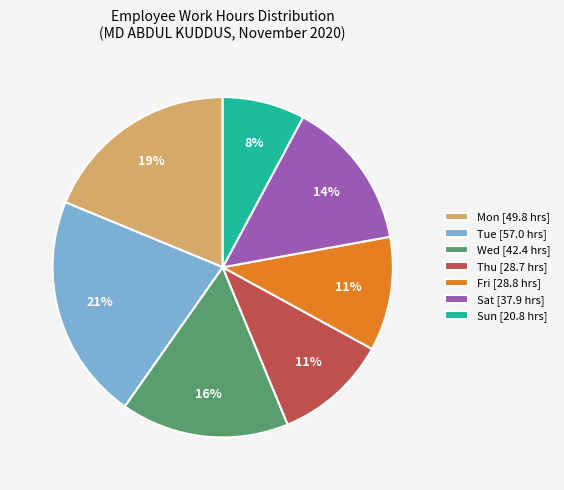

To the nearest percent, what is the difference between the Wed [42.4 hrs] and Mon [49.8 hrs] slice percentages?

3%